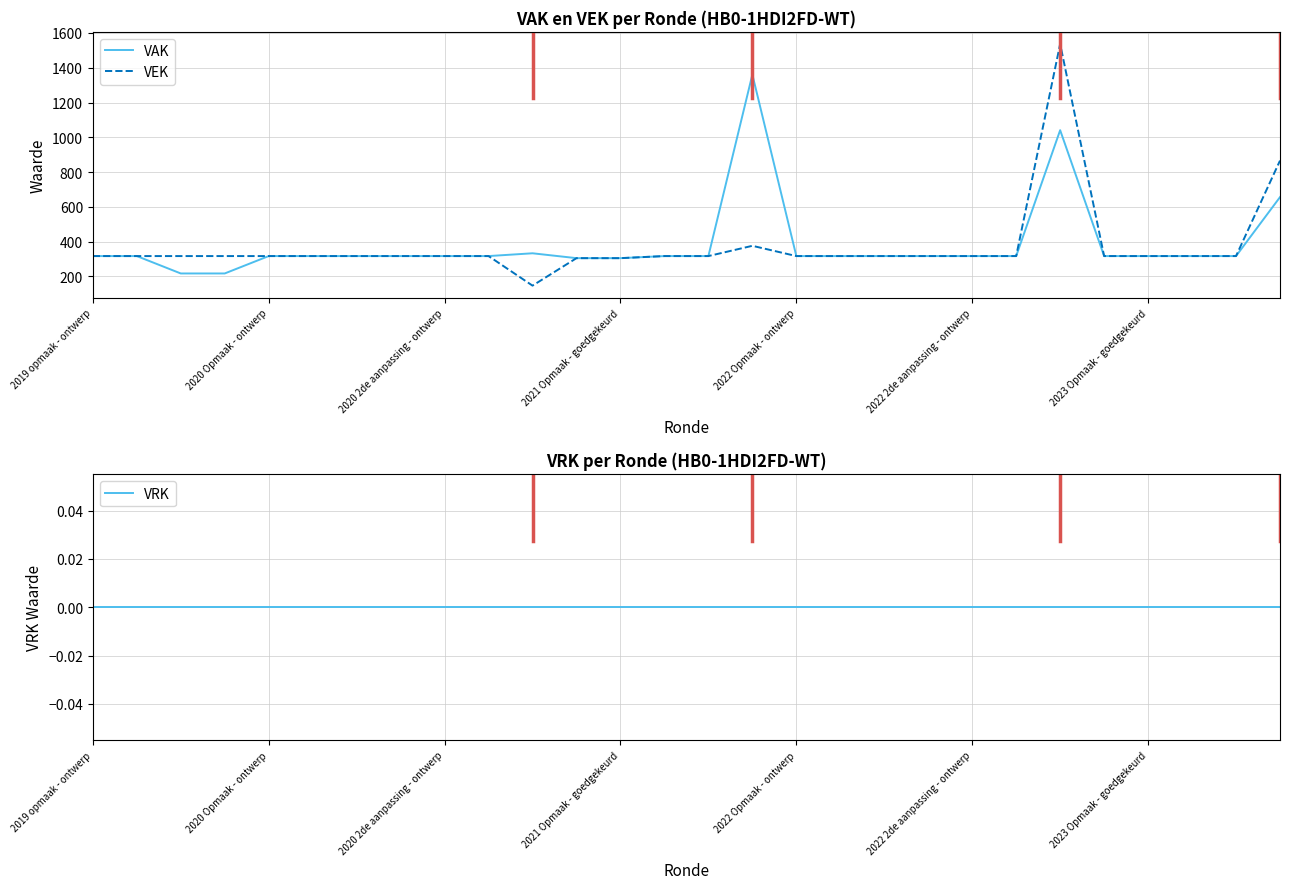

At which category does the chart reach its minimum across all series?

2019 opmaak - ontwerp